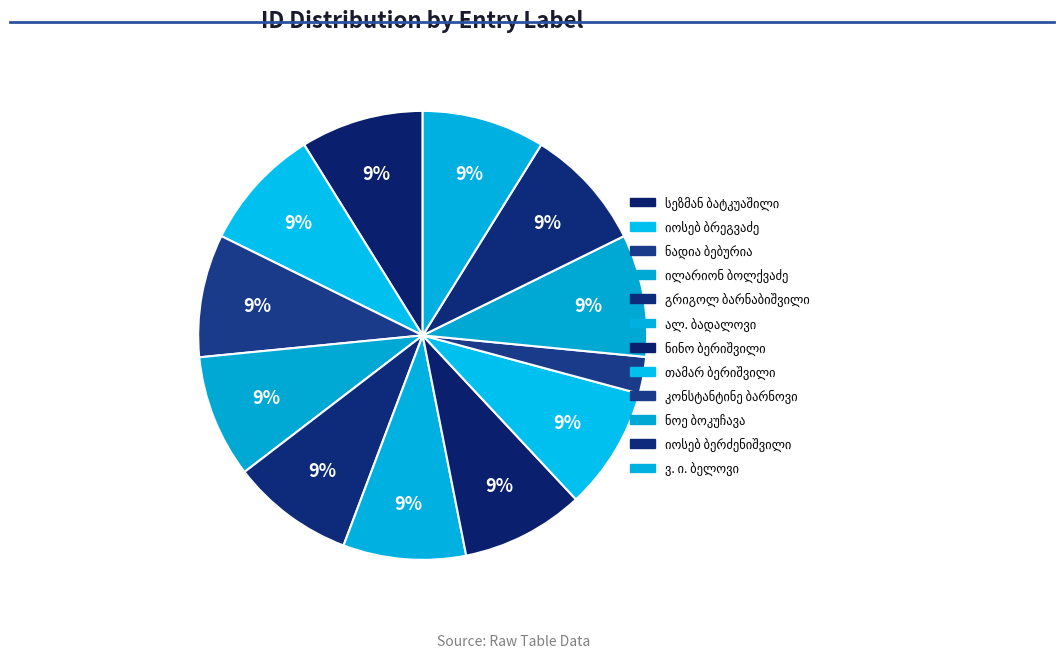

To the nearest percent, what is the average slice percentage?

8%